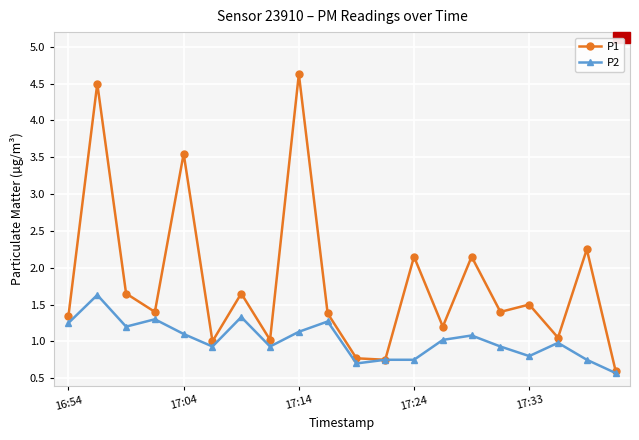

Rank the series by their maximum value, from lowest to highest.

P2, P1